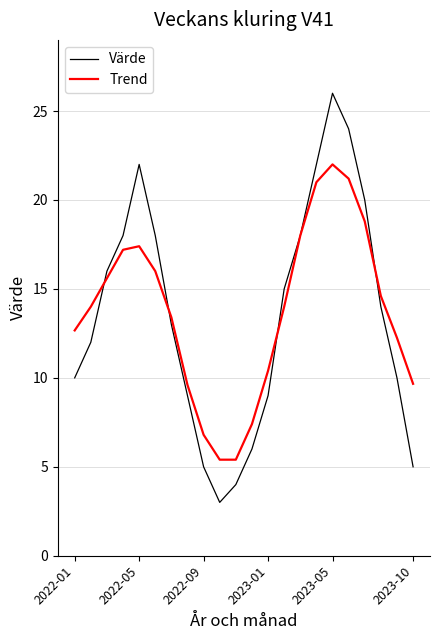

What is the highest value of the Trend series?

22.0